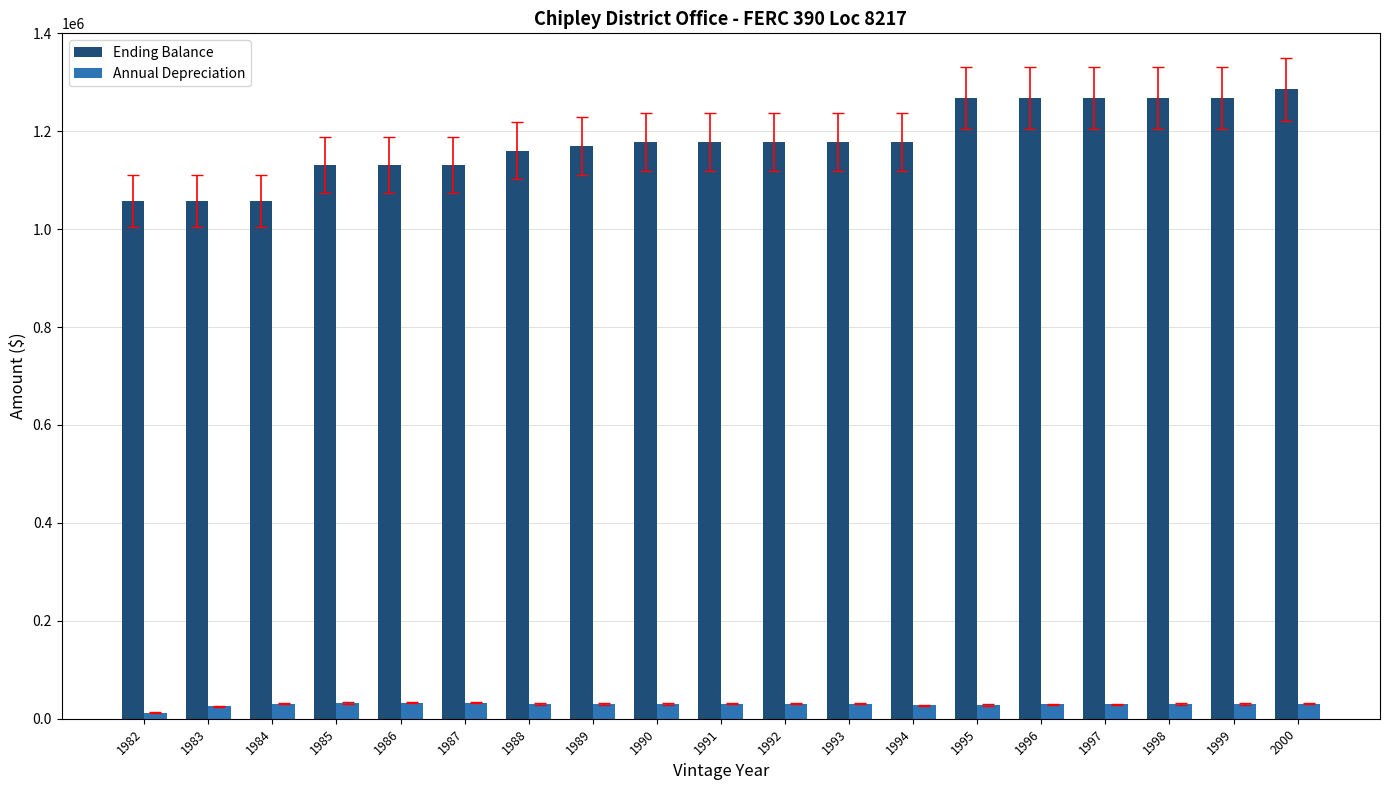

What is the maximum value shown in the chart?

1285931.3